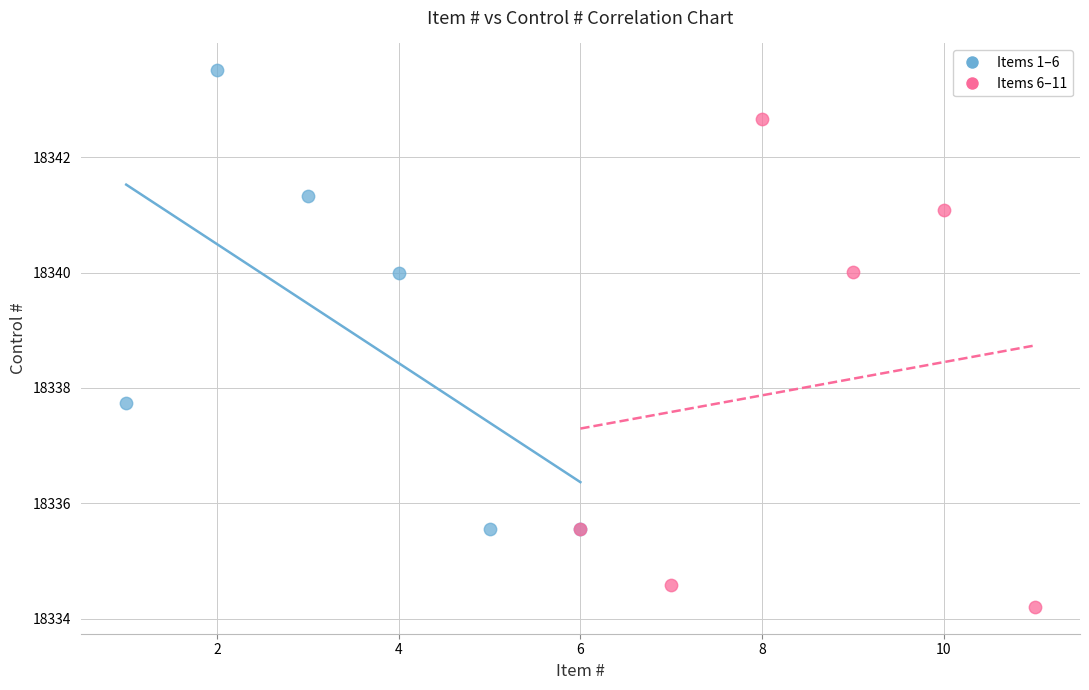

Which series contains the lowest Y value?

Items 6–11